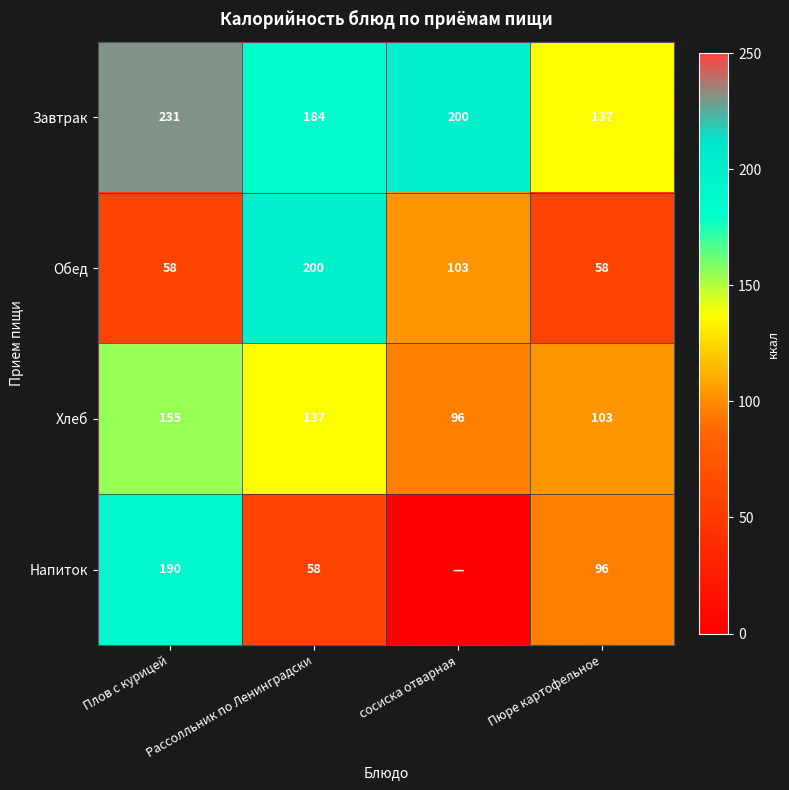

Between Пюре картофельное and Плов с курицей, which is larger?

Плов с курицей